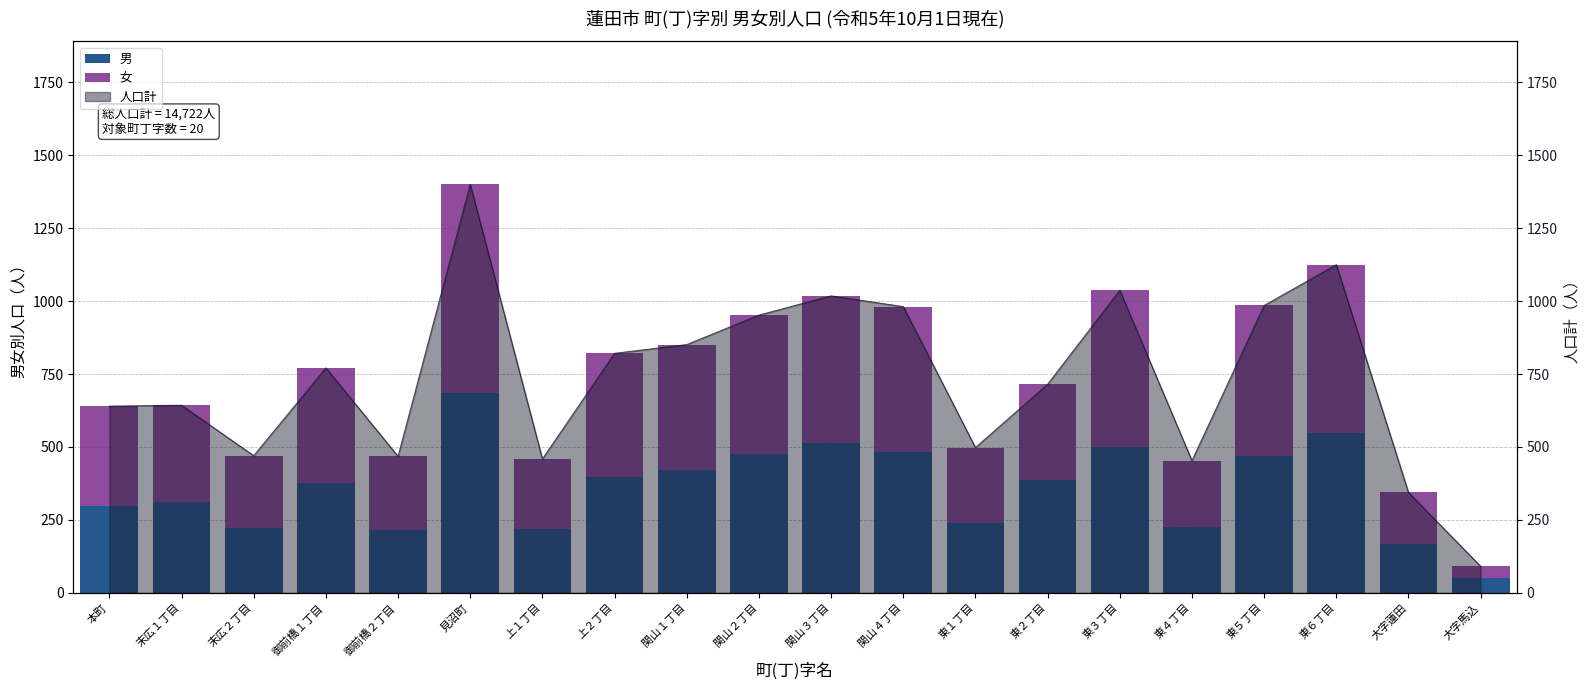

What is the sum of the 女 values at 東４丁目 and 関山３丁目?

733